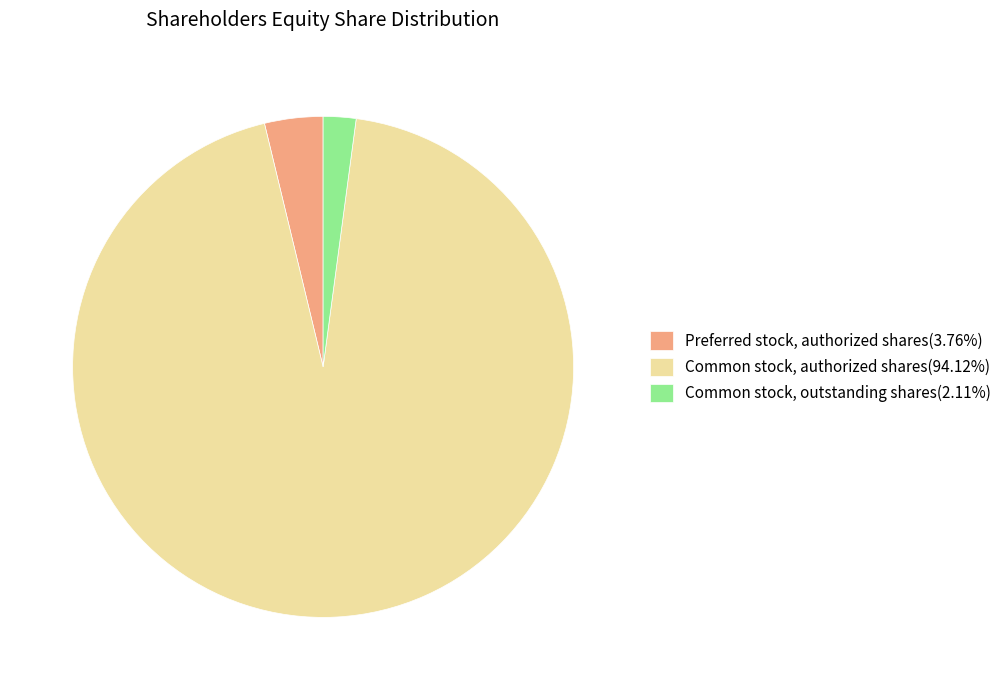

How many segments does this pie chart have?

3